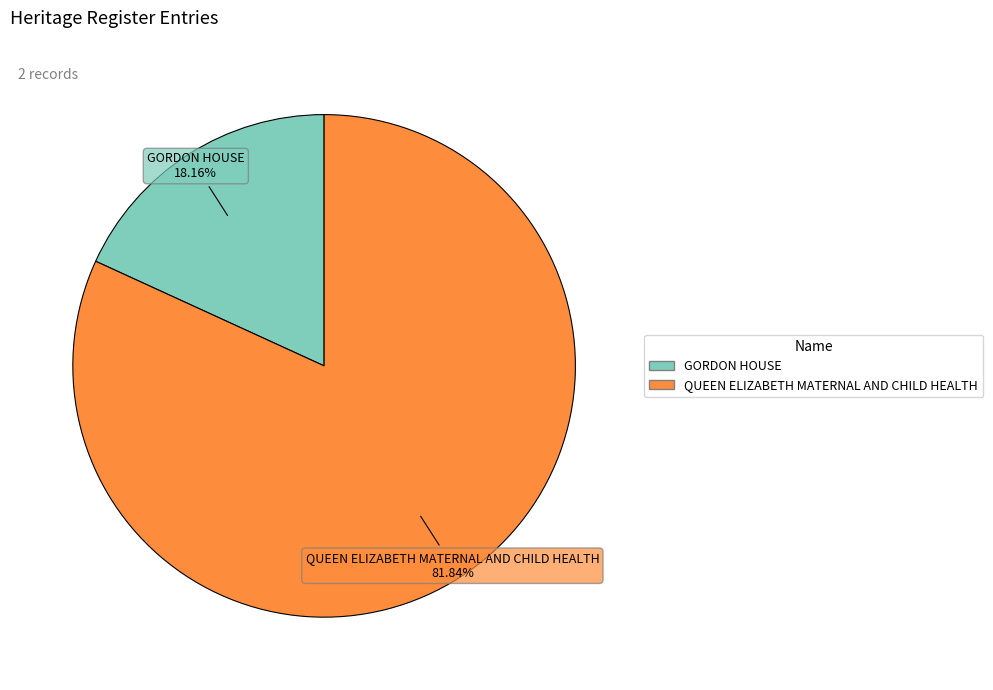

How much of the chart is everything except GORDON HOUSE?

81.8%